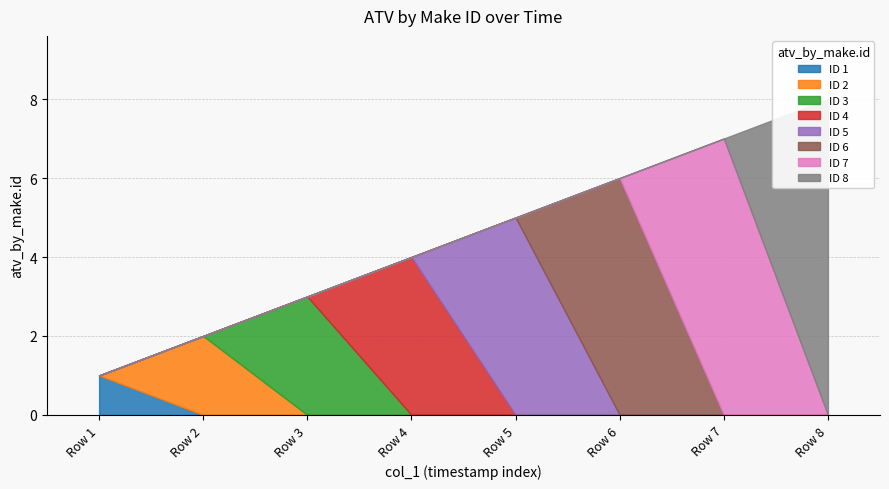

The value at 2017-10-10 06:11:18 is 2. True or false?

False